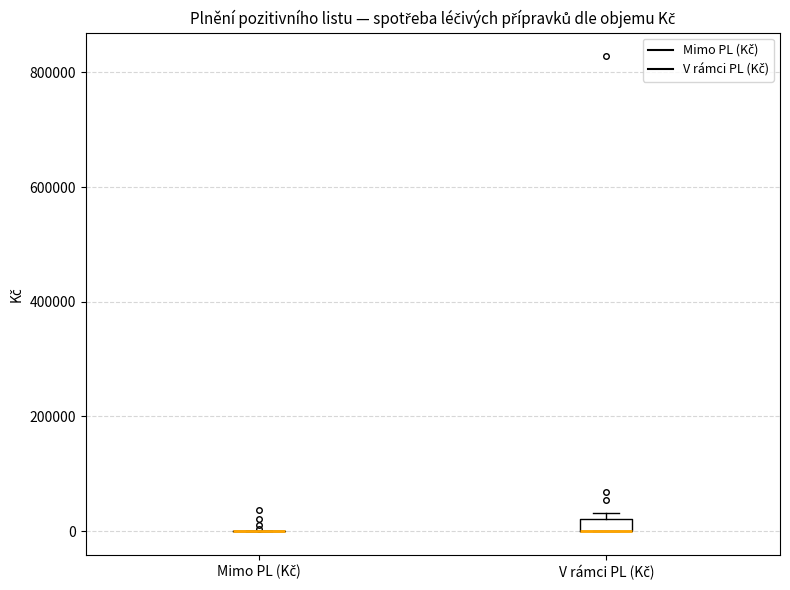

Where is the upper edge of the box for V rámci PL (Kč) on the y-axis? The values are not printed on the chart, so give them approximately, as read against the axis.

20000